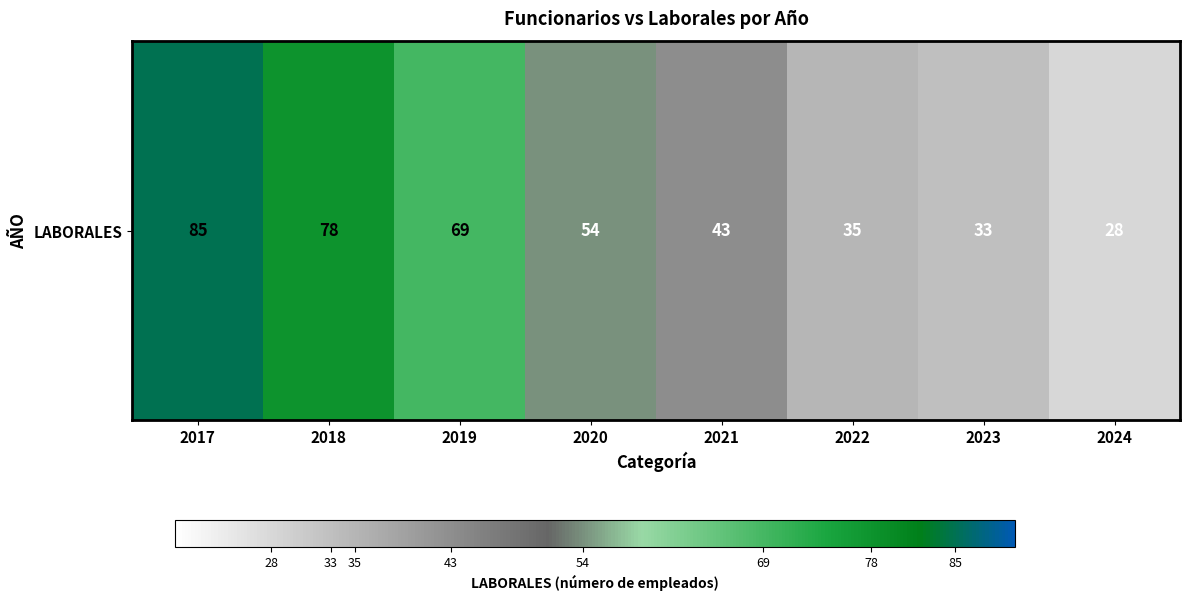

Rank the categories by value from highest to lowest.

2017, 2018, 2019, 2020, 2021, 2022, 2023, 2024